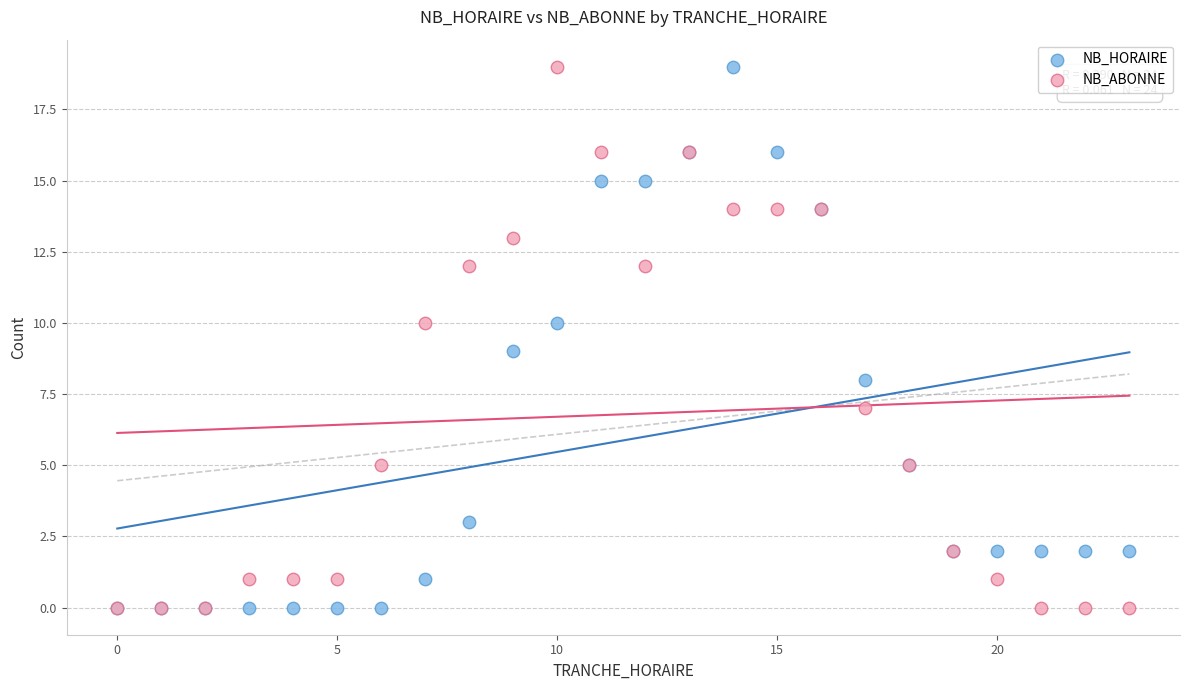

What are all the series names shown in the legend?

NB_HORAIRE, NB_ABONNE